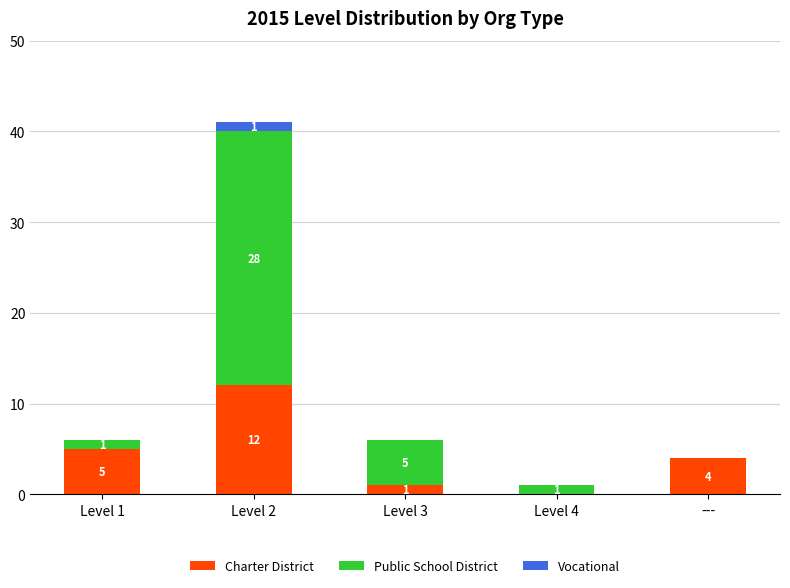

How many positive values does the Charter District series have?

4